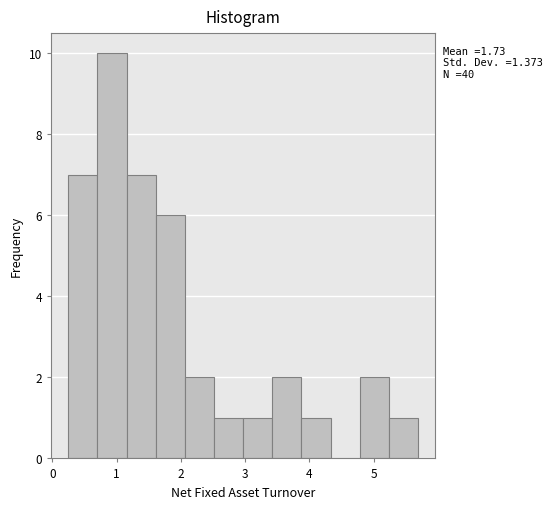

Over which range of the x-axis is the bar tallest?

0.7 to 1.2